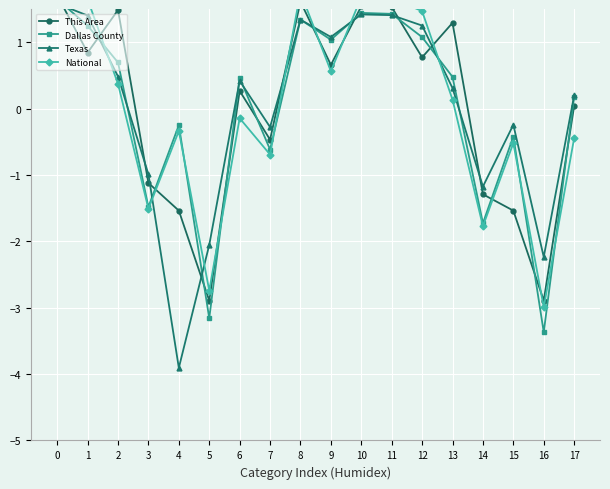

Reading left to right, what are all the values shown in this chart?

This Area: 0=1.7	1=0.8	2=1.5	3=-1.1	4=-1.5	5=-2.9	6=0.3	7=-0.5	8=1.6	9=0.7	10=1.5	11=1.5	12=0.8	13=1.3	14=-1.3	15=-1.5	16=-2.9	17=0.0
Dallas County: 0=1.6	1=1.3	2=0.7	3=-1.5	4=-0.3	5=-3.2	6=0.5	7=-0.6	8=1.3	9=1.0	10=1.4	11=1.4	12=1.1	13=0.5	14=-1.7	15=-0.4	16=-3.4	17=0.2
Texas: 0=1.6	1=1.4	2=0.5	3=-1.0	4=-3.9	5=-2.1	6=0.4	7=-0.3	8=1.3	9=1.1	10=1.4	11=1.4	12=1.3	13=0.3	14=-1.2	15=-0.2	16=-2.2	17=0.2
National: 0=1.9	1=1.6	2=0.4	3=-1.5	4=-0.3	5=-2.7	6=-0.1	7=-0.7	8=1.8	9=0.6	10=1.7	11=1.7	12=1.5	13=0.1	14=-1.8	15=-0.5	16=-3.0	17=-0.4